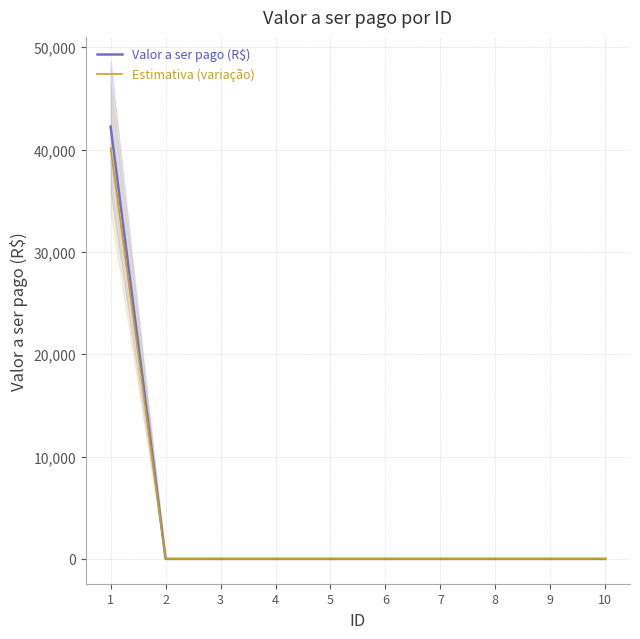

Count the number of data series in this chart.

2